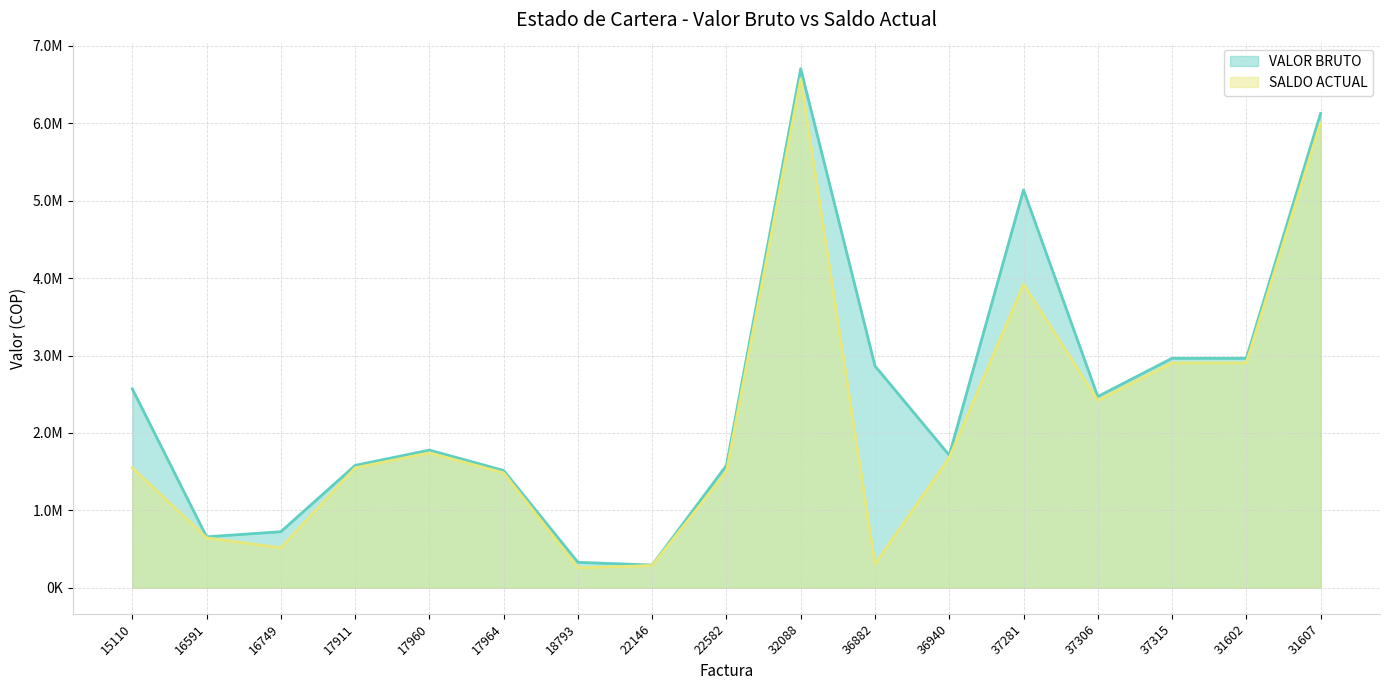

What is the difference between the SALDO ACTUAL values at 37315 and 32088?

3666883.6